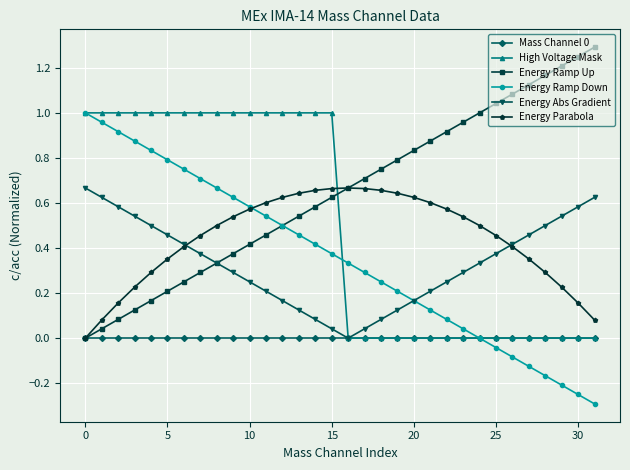

What is the maximum value shown in the chart?

1.3